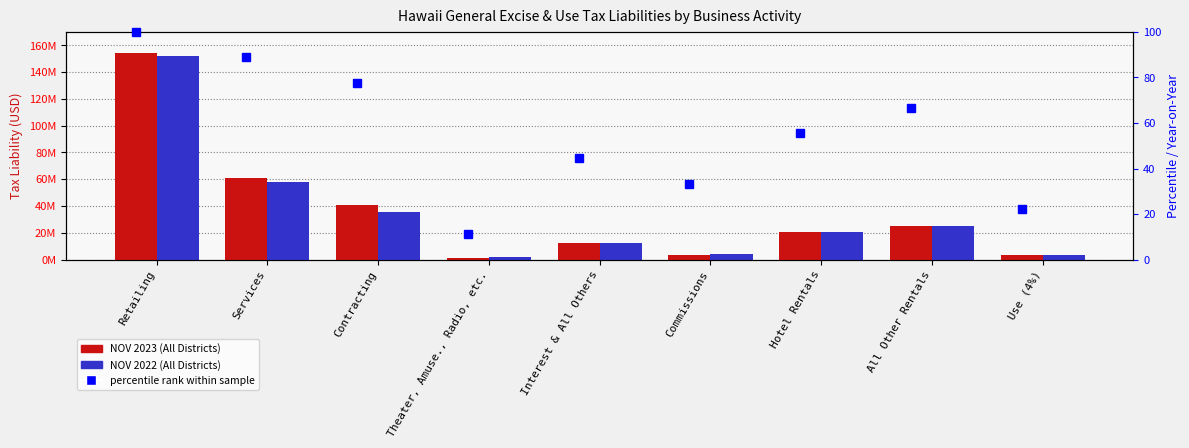

At how many categories does at least one series exceed 14917704?

5